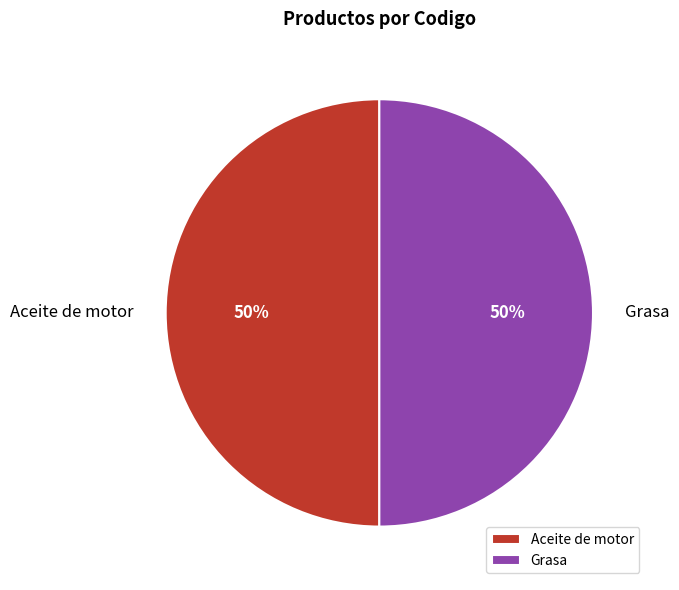

What is the ratio of the value at Grasa to the value at Aceite de motor?

1.0